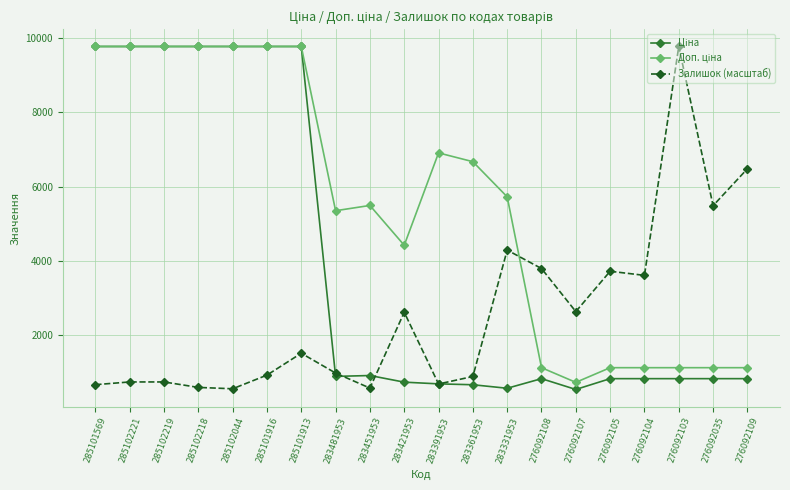

The value of Залишок (масштаб) at 283451953 is 577.2. True or false?

True